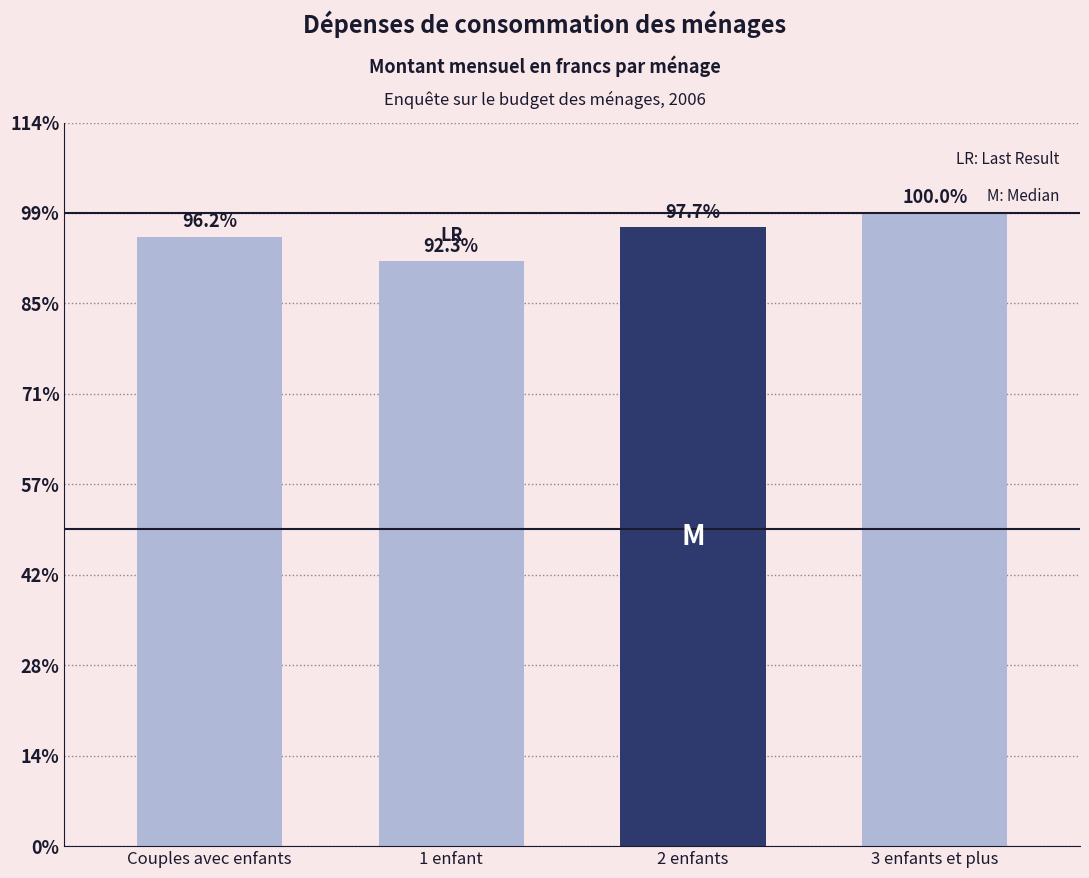

Are the bars grouped side by side (vs. stacked)?

No